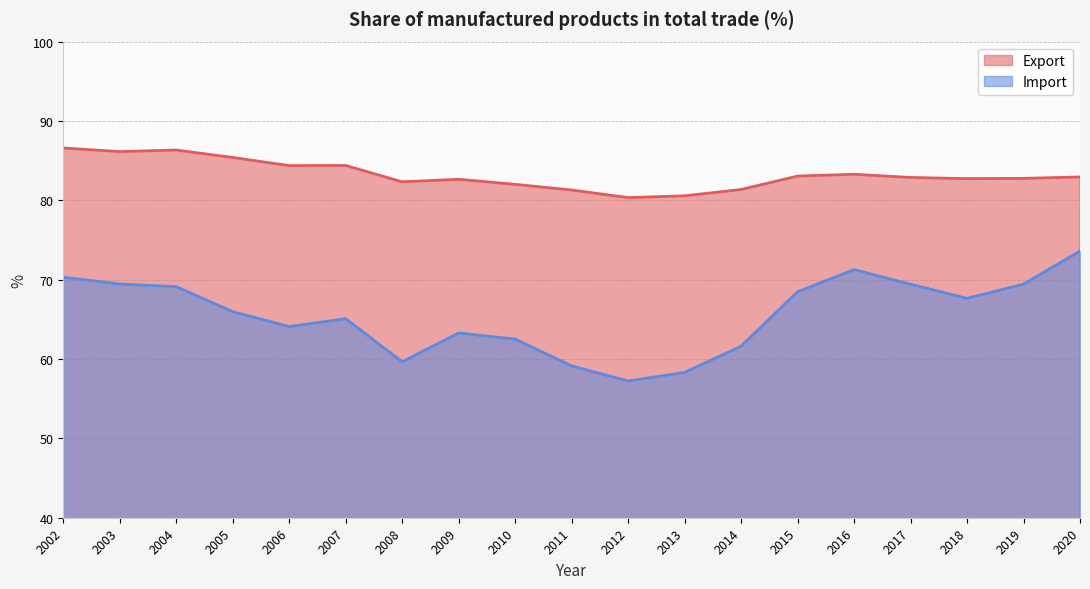

What is the smallest value displayed?

57.2